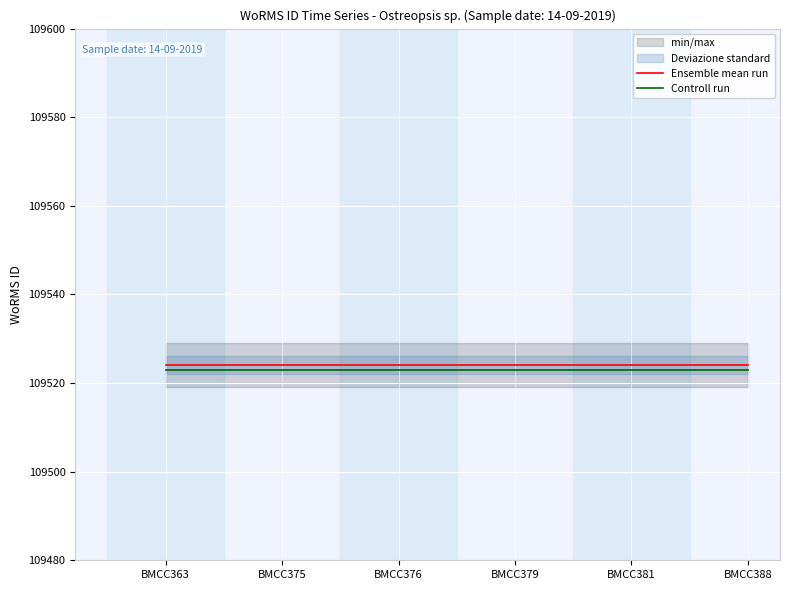

What is the lowest value of the Controll run series?

109523